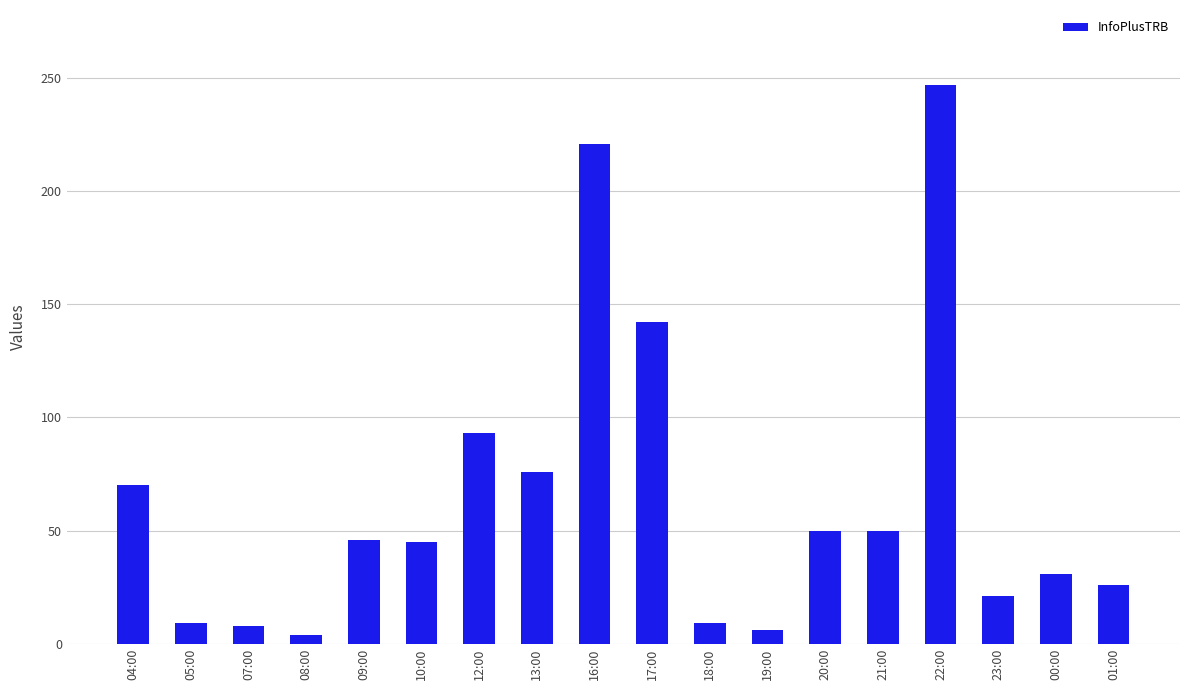

What is the difference between the values at 09:00 and 17:00?

96